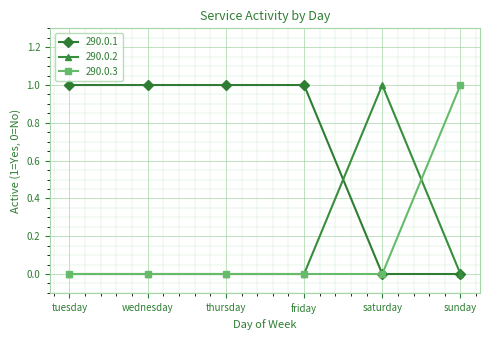

Reading left to right, what are all the values shown in this chart?

290.0.1: tuesday=1	wednesday=1	thursday=1	friday=1	saturday=0	sunday=0
290.0.2: tuesday=0	wednesday=0	thursday=0	friday=0	saturday=1	sunday=0
290.0.3: tuesday=0	wednesday=0	thursday=0	friday=0	saturday=0	sunday=1